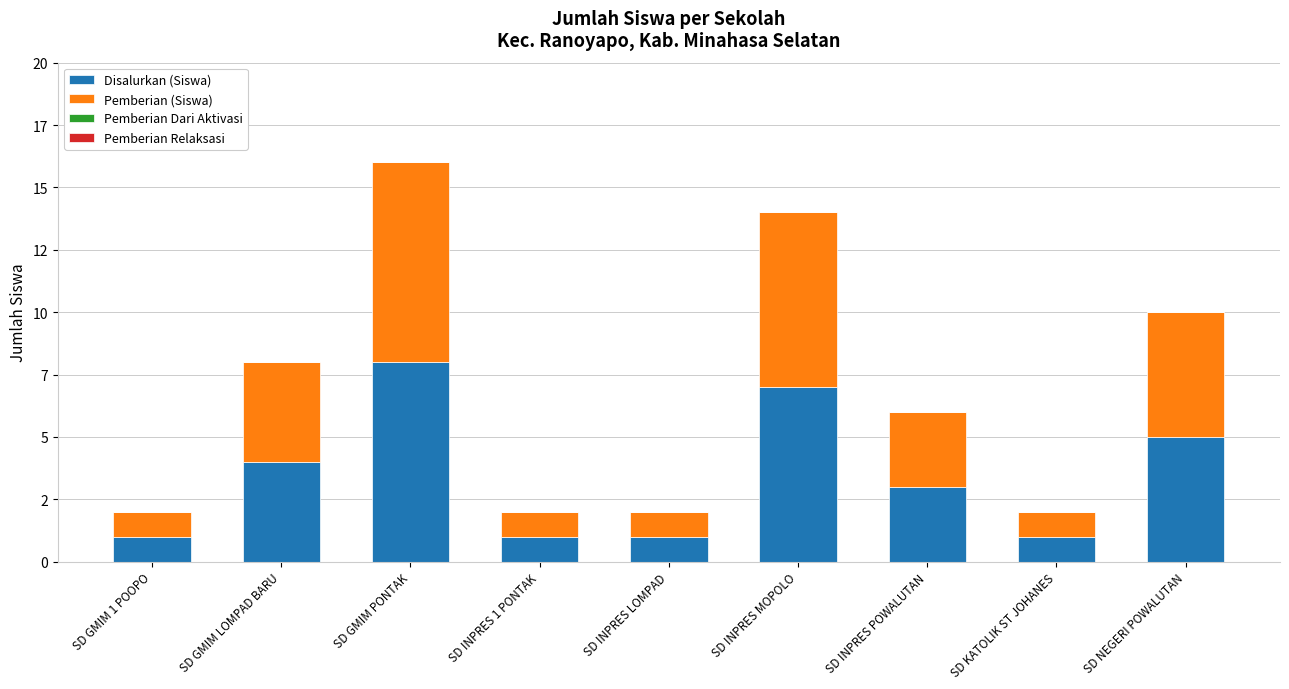

Does the chart contain stacked bars?

Yes